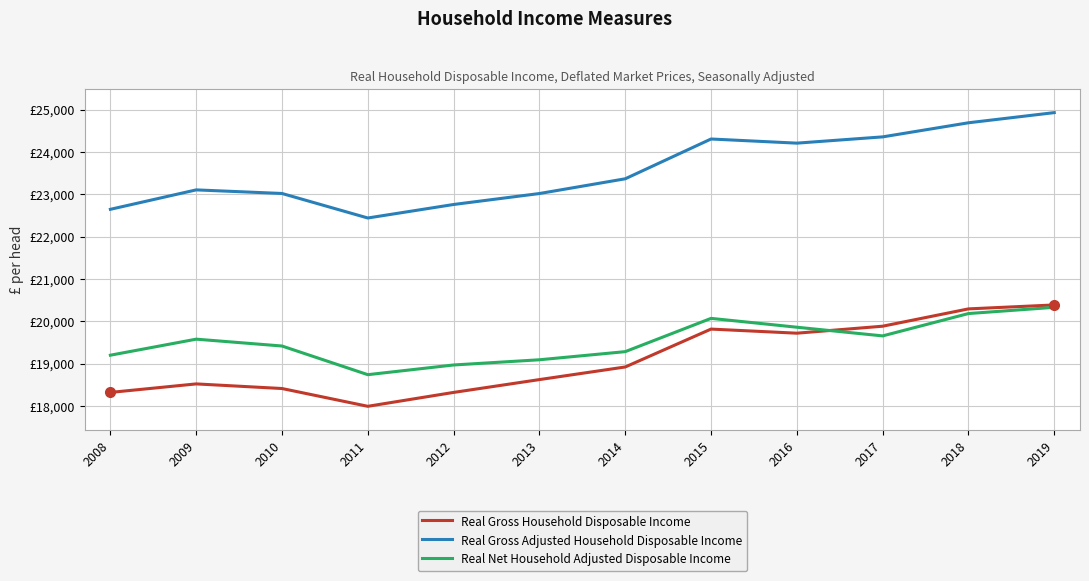

Reading left to right, what are all the values shown in this chart?

Real Gross Household Disposable Income: 2008=18320	2009=18521	2010=18412	2011=17992	2012=18320	2013=18623	2014=18921	2015=19816	2016=19719	2017=19884	2018=20293	2019=20386
Real Gross Adjusted Household Disposable Income: 2008=22645	2009=23104	2010=23019	2011=22440	2012=22759	2013=23018	2014=23366	2015=24306	2016=24208	2017=24356	2018=24689	2019=24929
Real Net Household Adjusted Disposable Income: 2008=19199	2009=19578	2010=19416	2011=18739	2012=18968	2013=19091	2014=19283	2015=20069	2016=19860	2017=19655	2018=20183	2019=20330